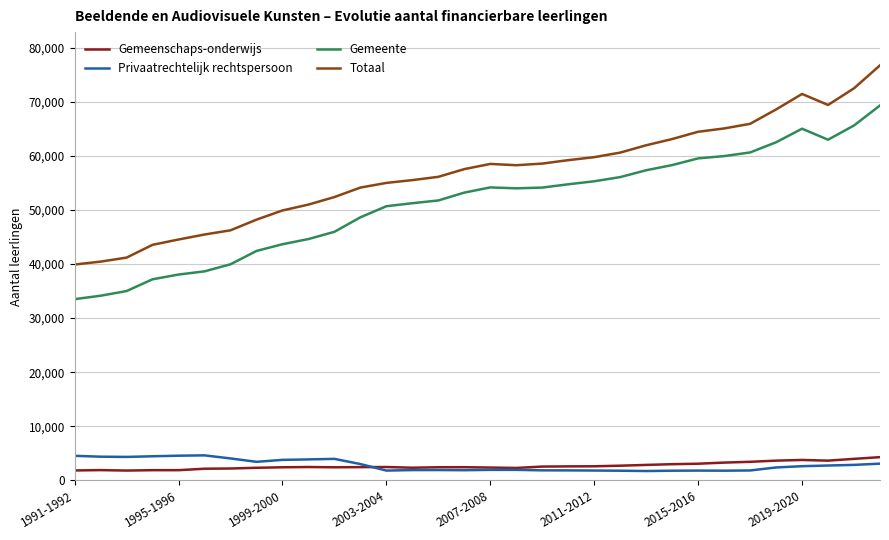

Which series has the widest spread of values?

Totaal